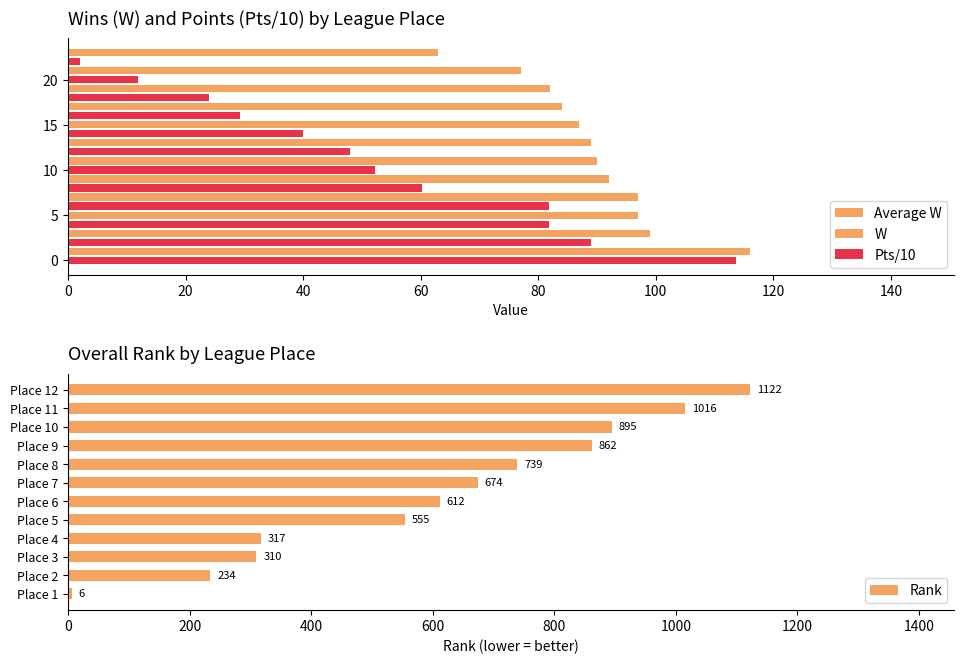

True or false: the data shows 454 at Place 4.

False